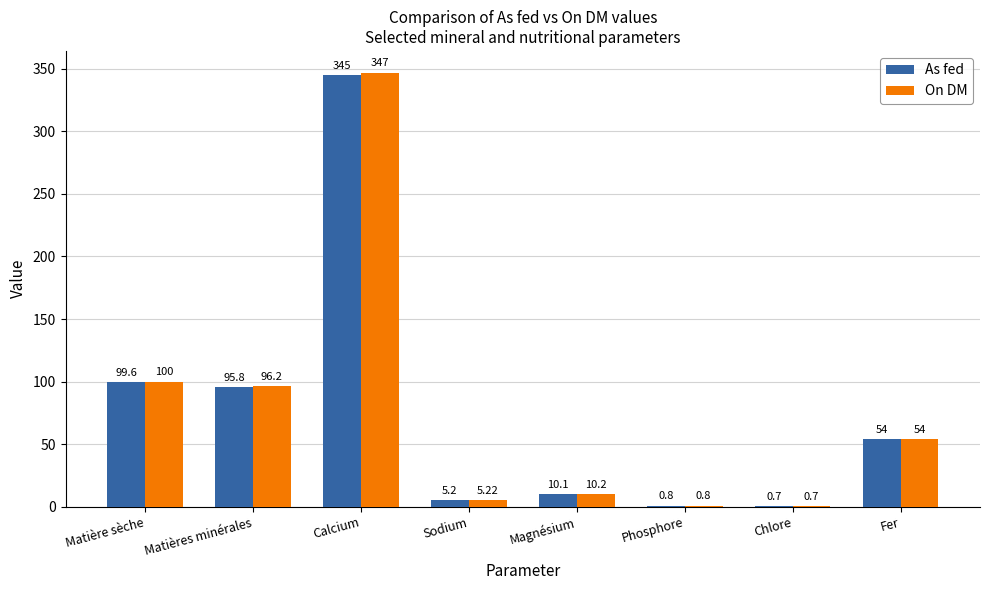

Count the number of categories in the chart.

8